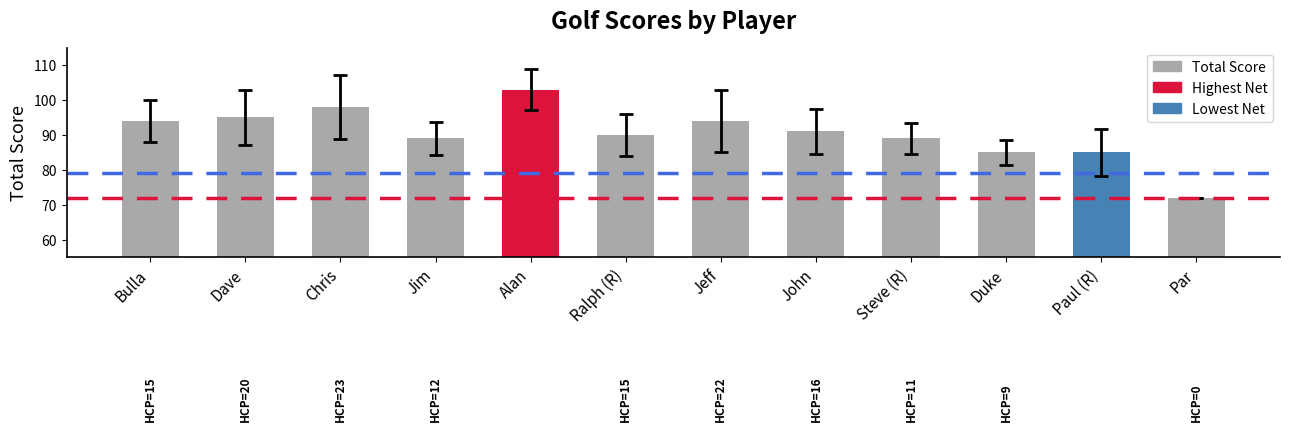

What is the label of the 12th bar from the left?

Par